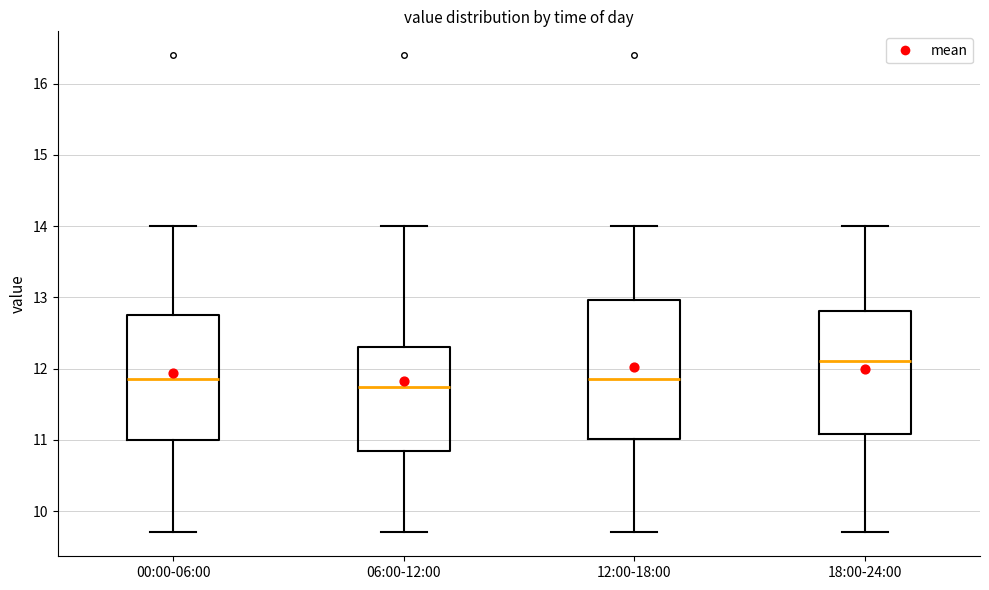

Which box has the highest median line?

18:00-24:00